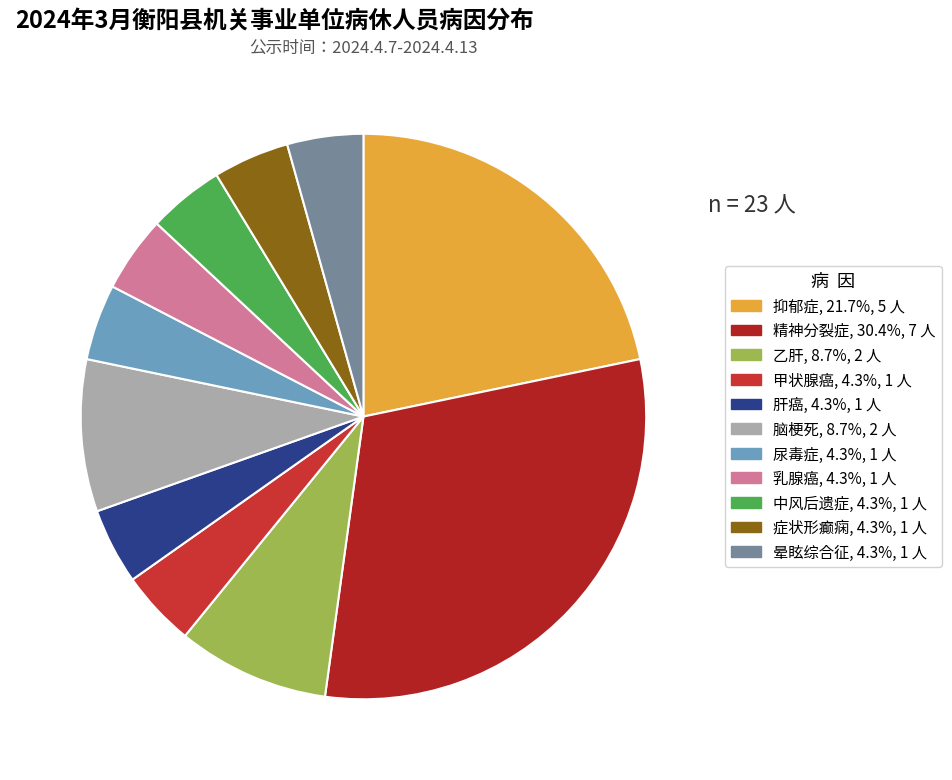

To the nearest percent, what is the average slice percentage?

9%